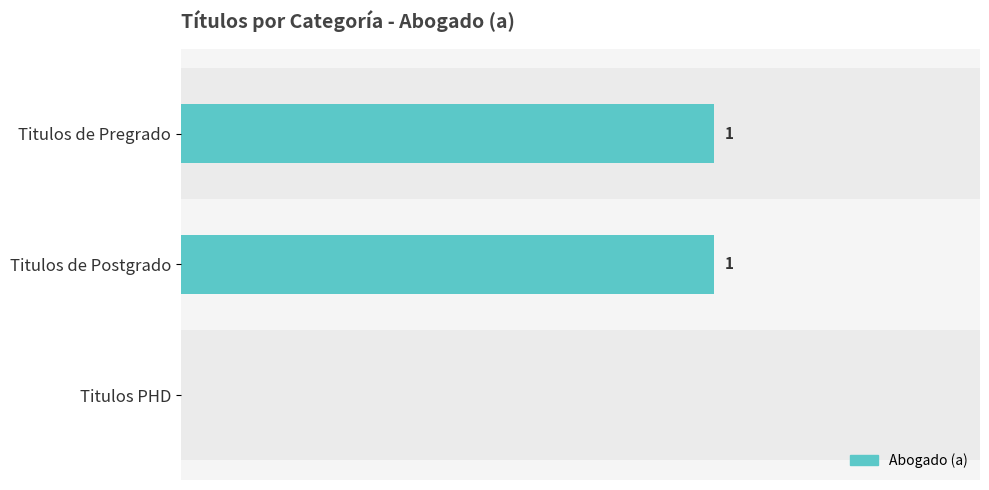

Which has a higher value, Titulos PHD or Titulos de Postgrado?

Titulos de Postgrado